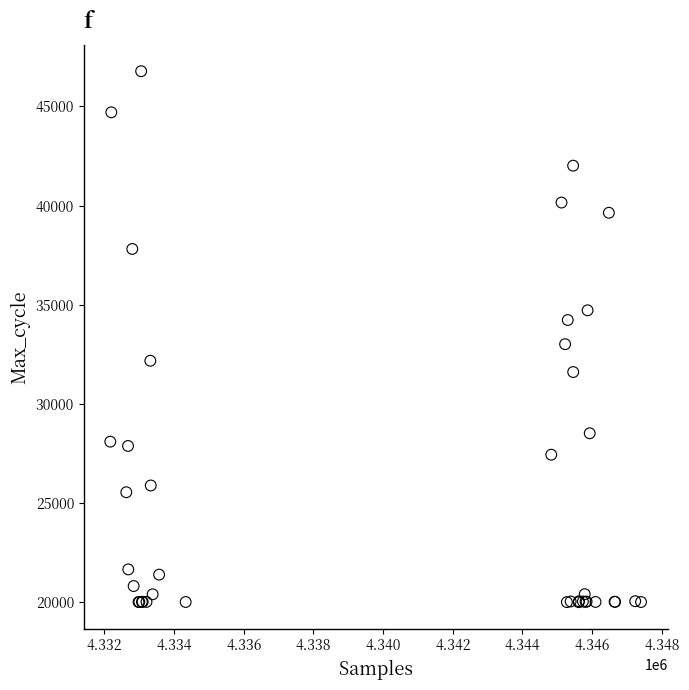

What Y value in the scatter plot is closest to 33386?

33009